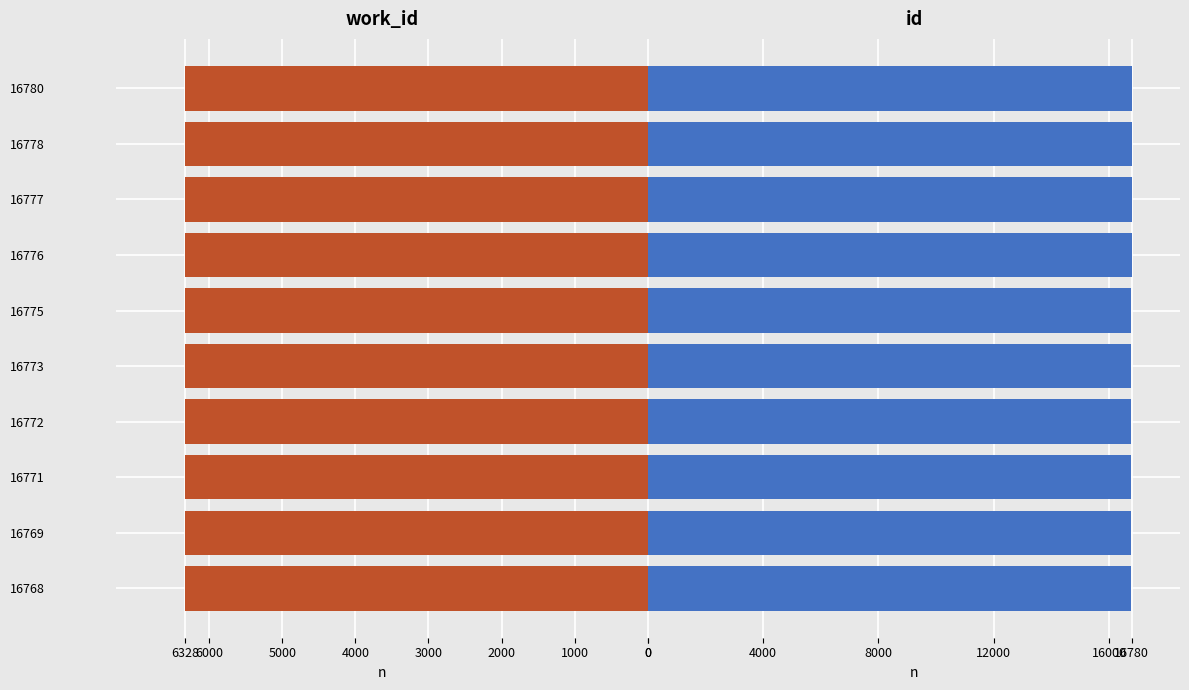

How many bars are there in total?

20